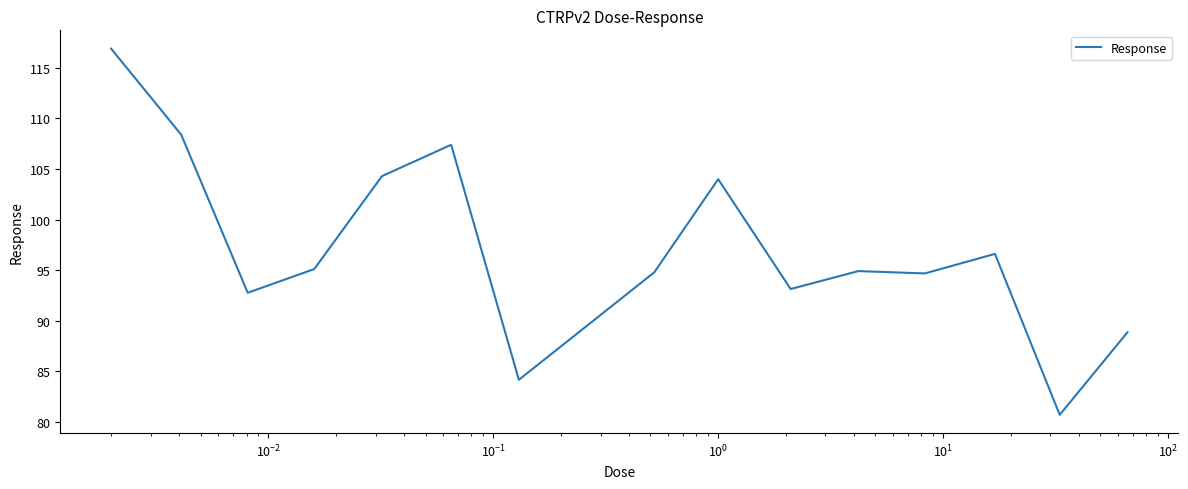

What is the difference between the maximum and minimum values?

36.2